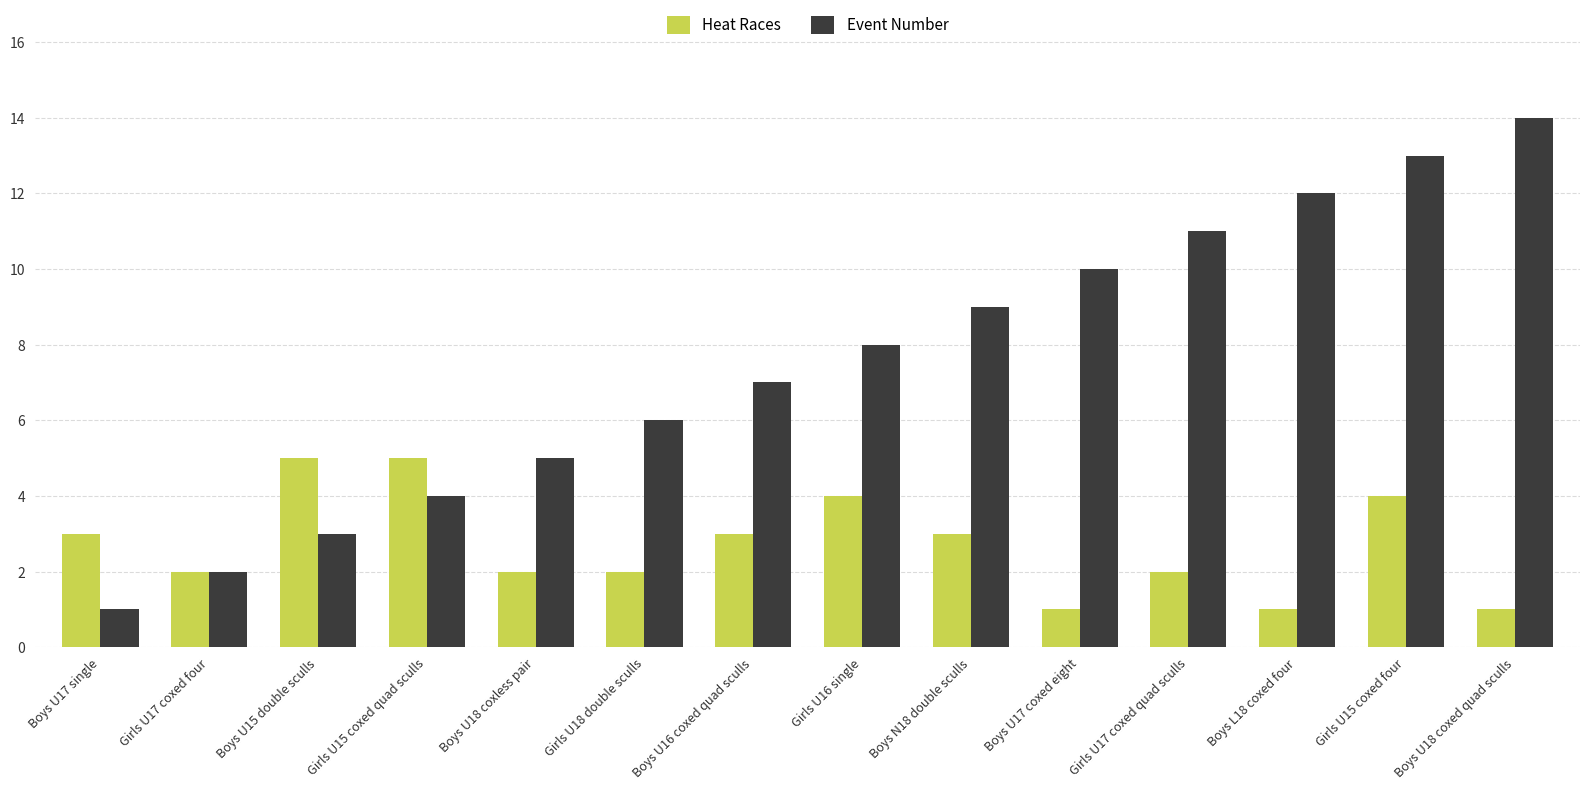

Is it true that Event Number equals 21 at Boys U18 coxed quad sculls?

False